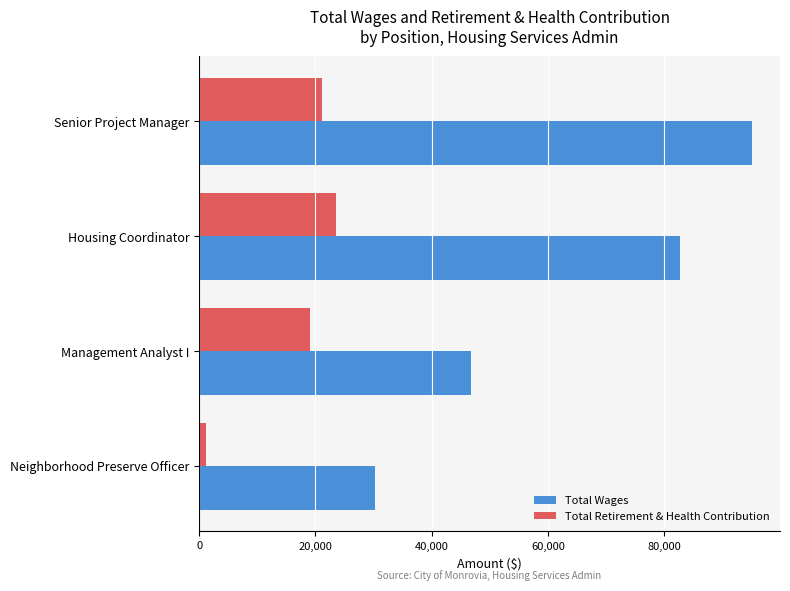

What are all the series names shown in the legend?

Total Wages, Total Retirement & Health Contribution